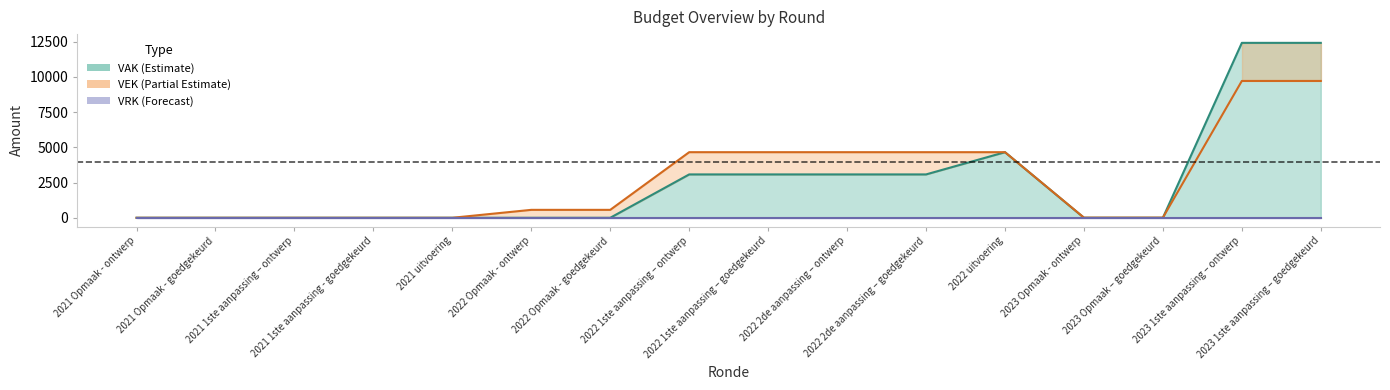

At how many categories does at least one series exceed 4306?

7